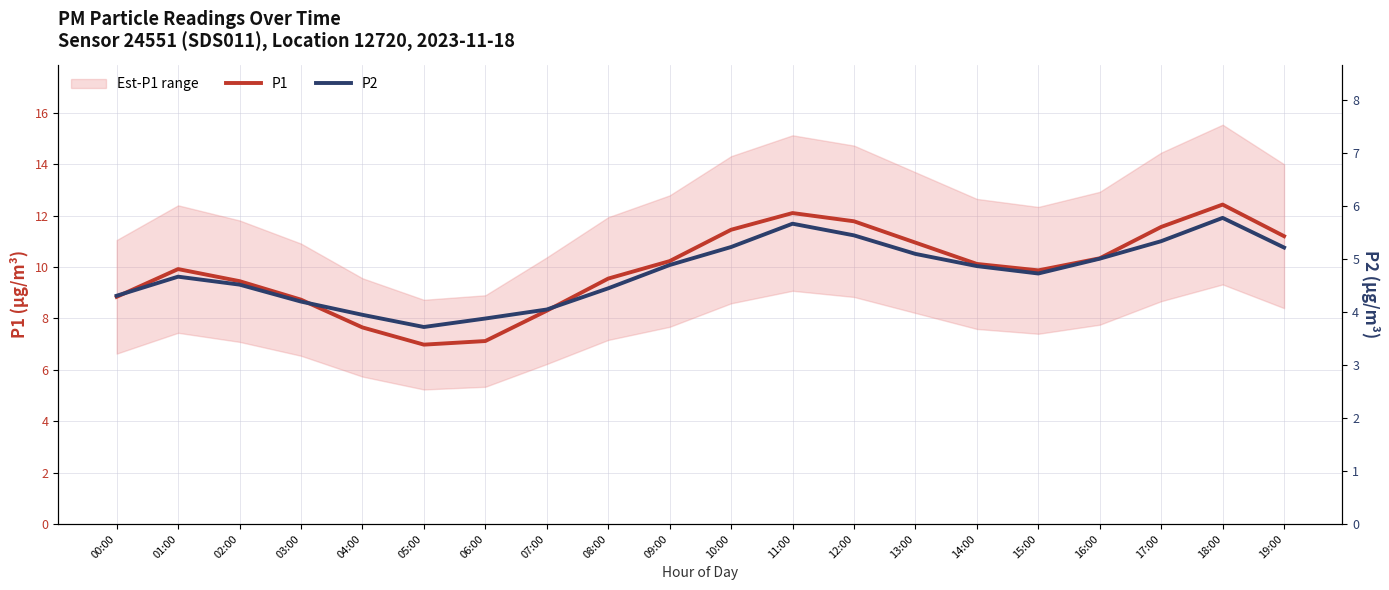

At which category is the sum across all series the highest?

18:00